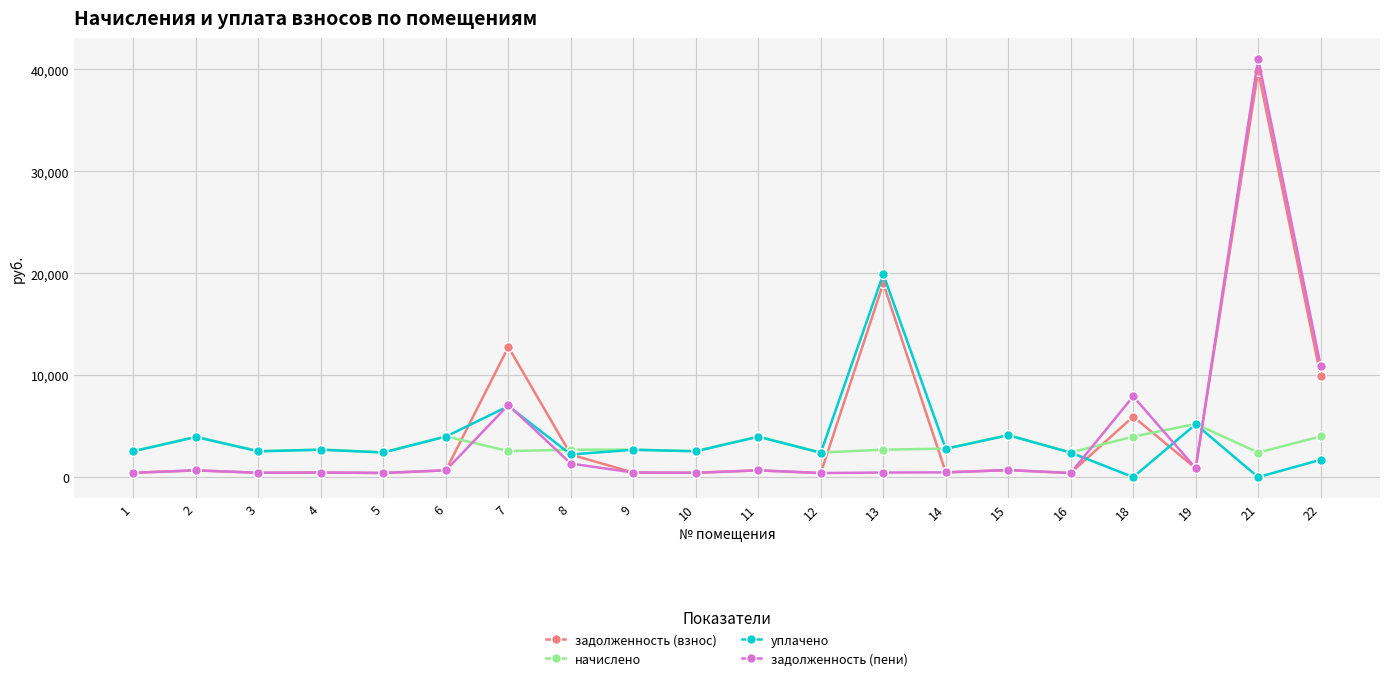

How many times do задолженность (пени) and начислено cross each other?

5